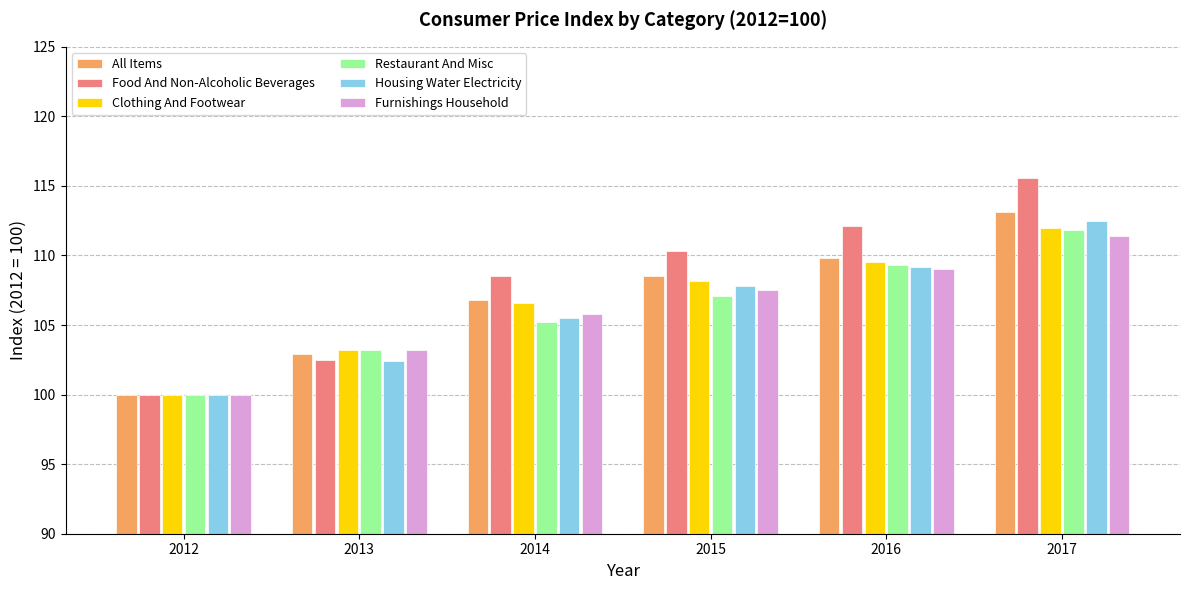

Count the number of data series in this chart.

6